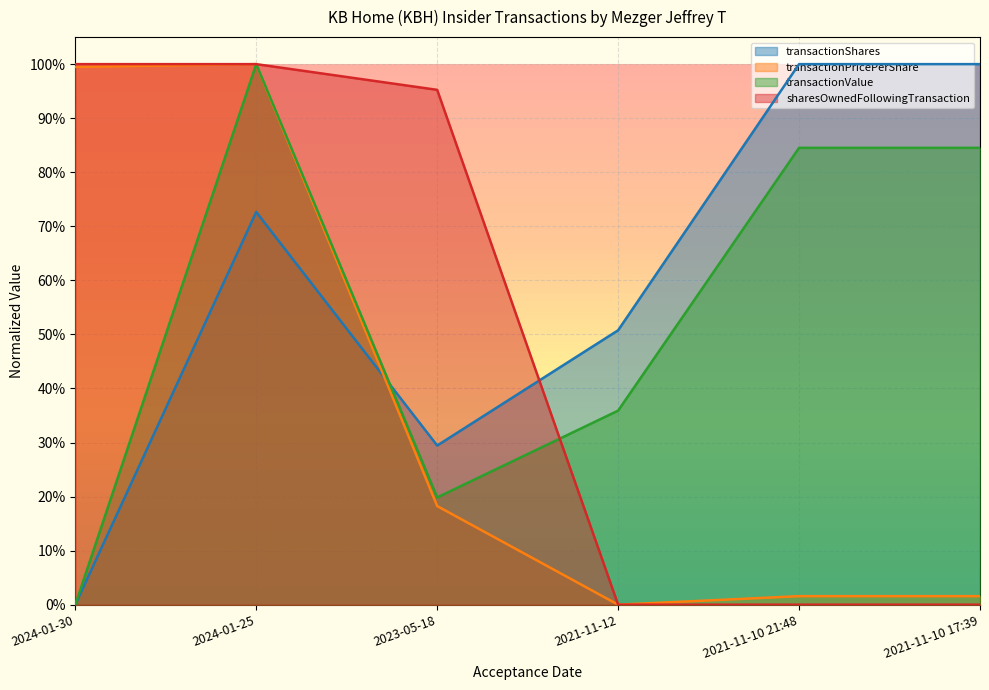

What is the total value across all series at 2021-11-10 21:48?

1.9